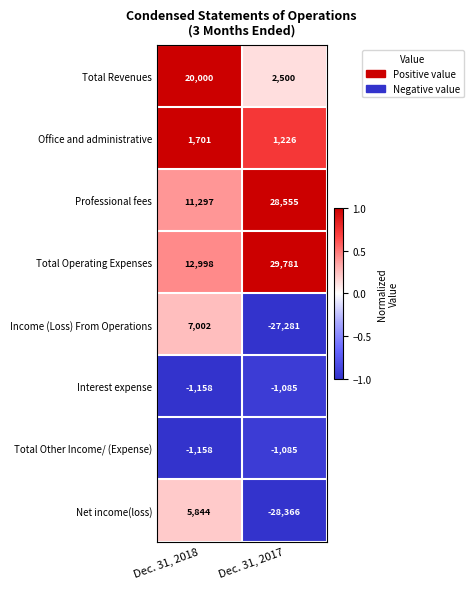

What is the average value of the Office and administrative series?

1464